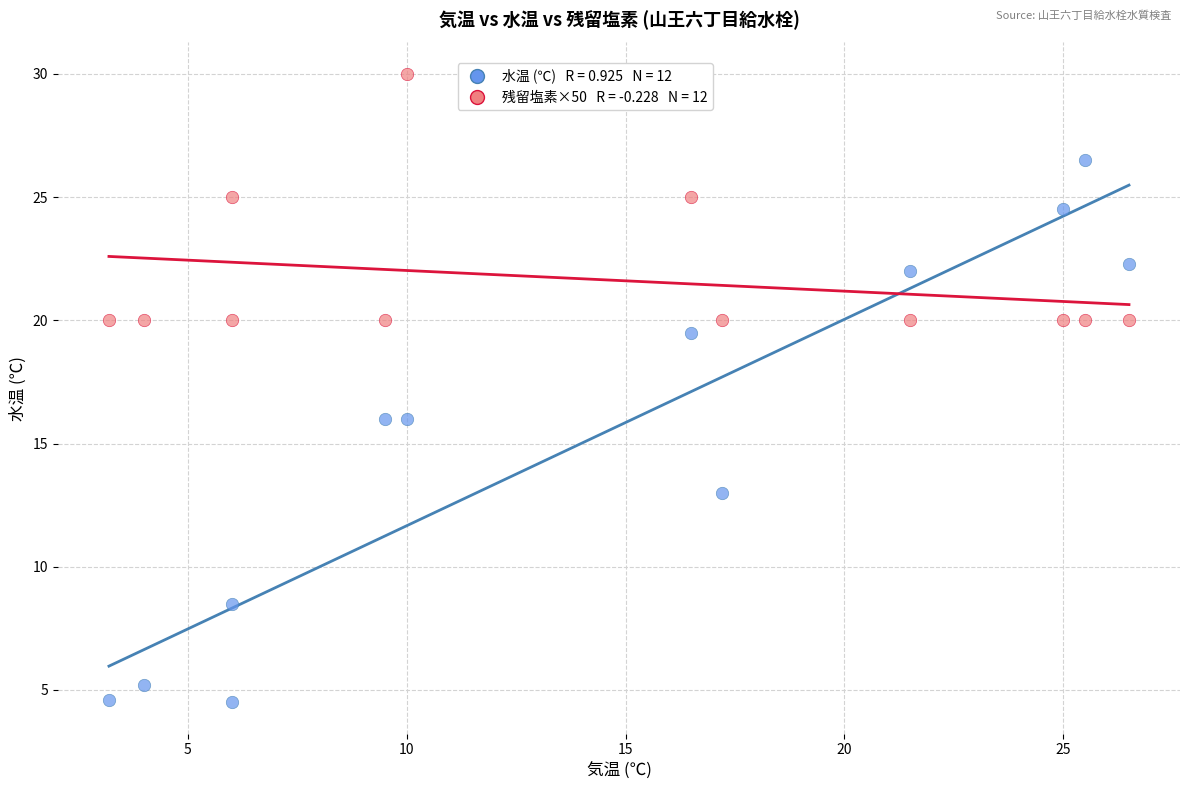

Across all data points, what is the range of Y values (max minus min)?

25.5